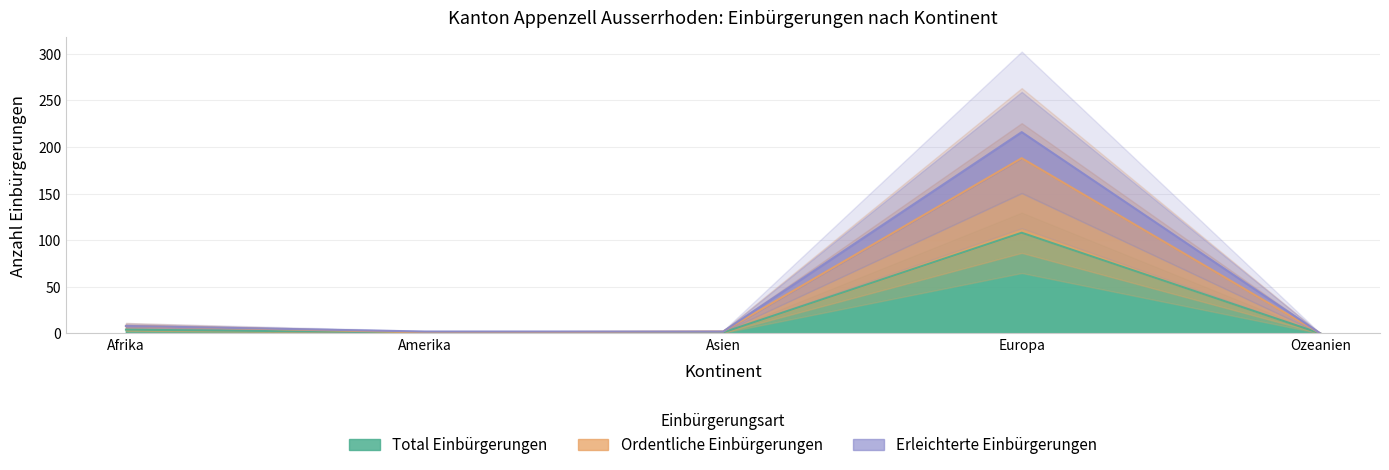

At which label does Total Einbürgerungen reach its peak?

Europa